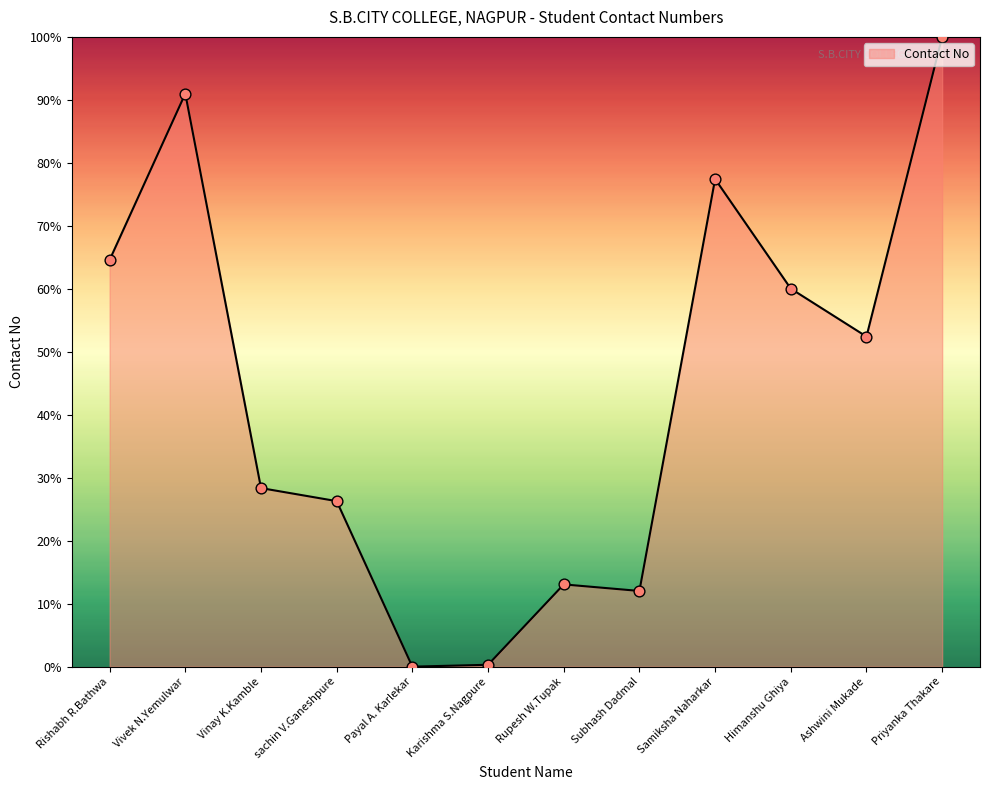

Approximately how many times larger is the value at Rishabh R.Bathwa compared to Vivek N.Yemulwar?

0.7